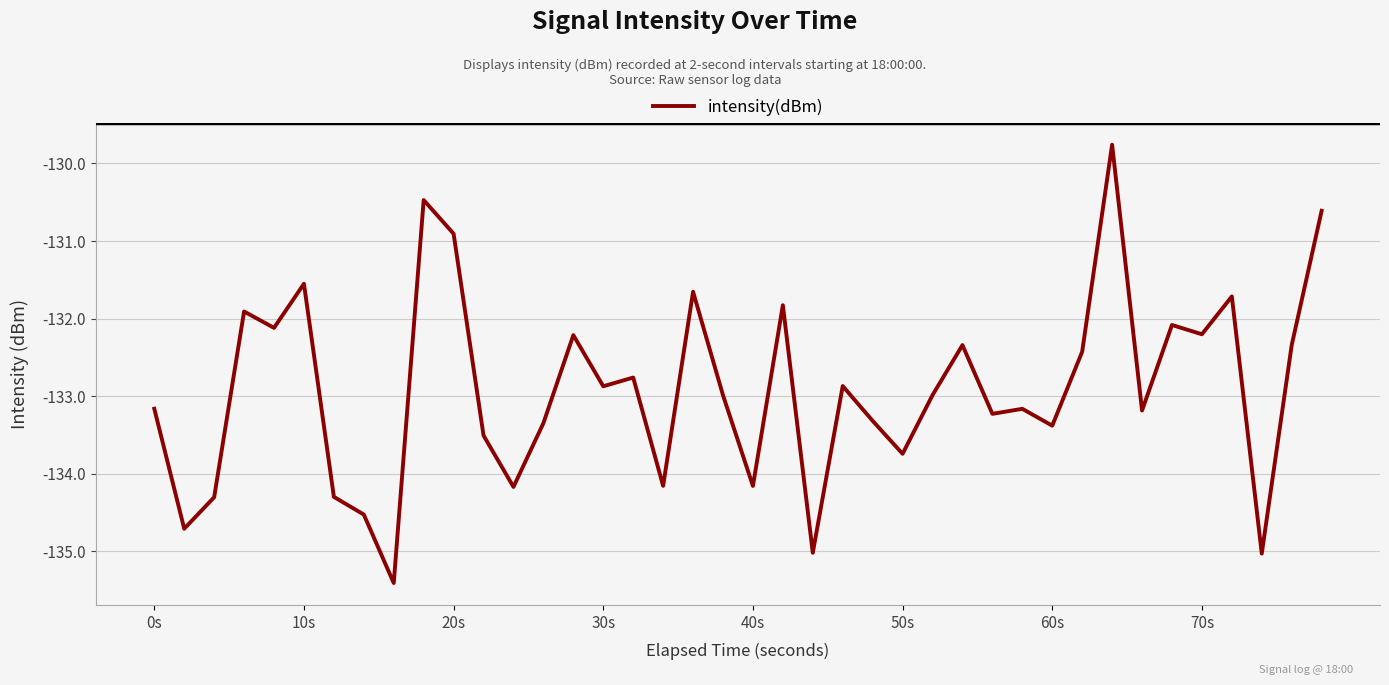

What is the greatest value displayed?

-129.8